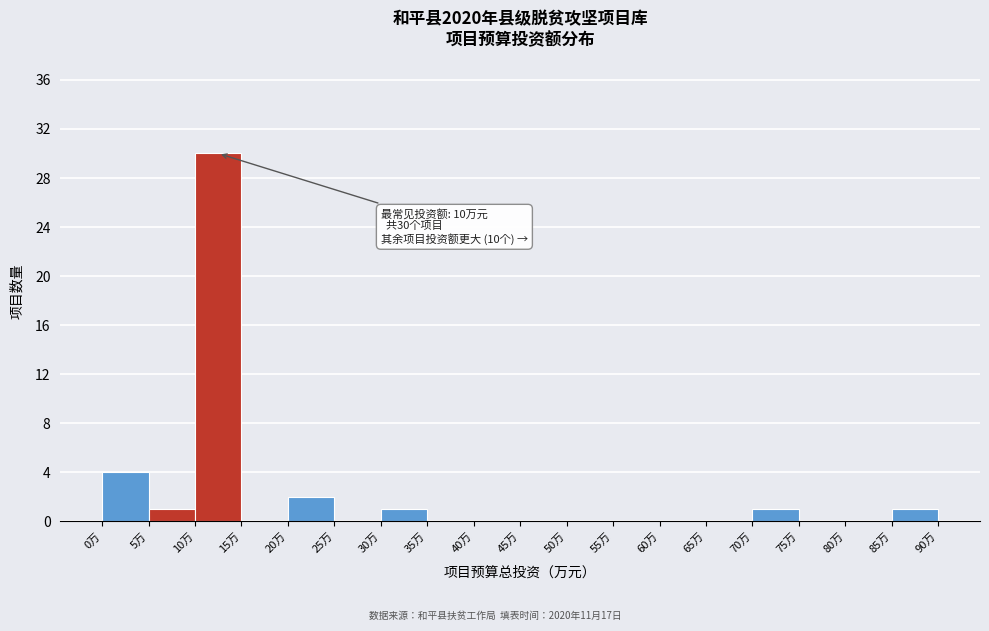

Which range on the x-axis has the tallest bar?

10 to 15